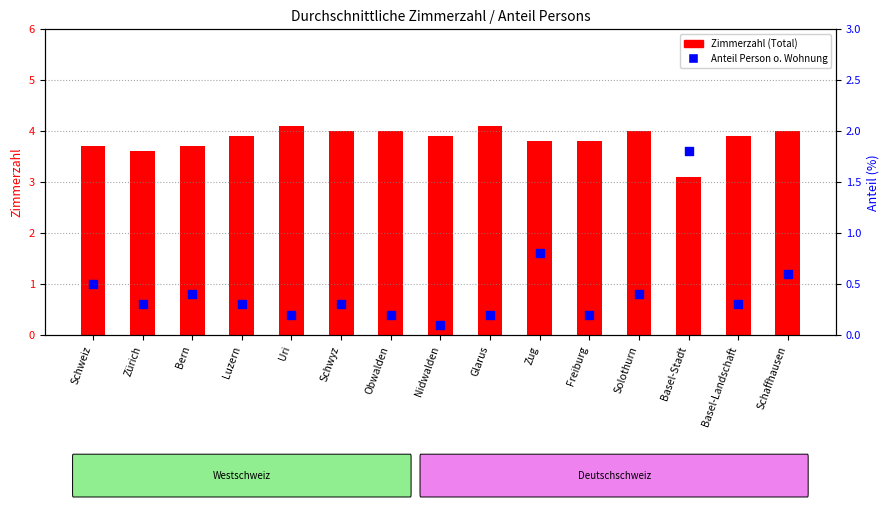

At which category is the sum across all series the highest?

Basel-Stadt